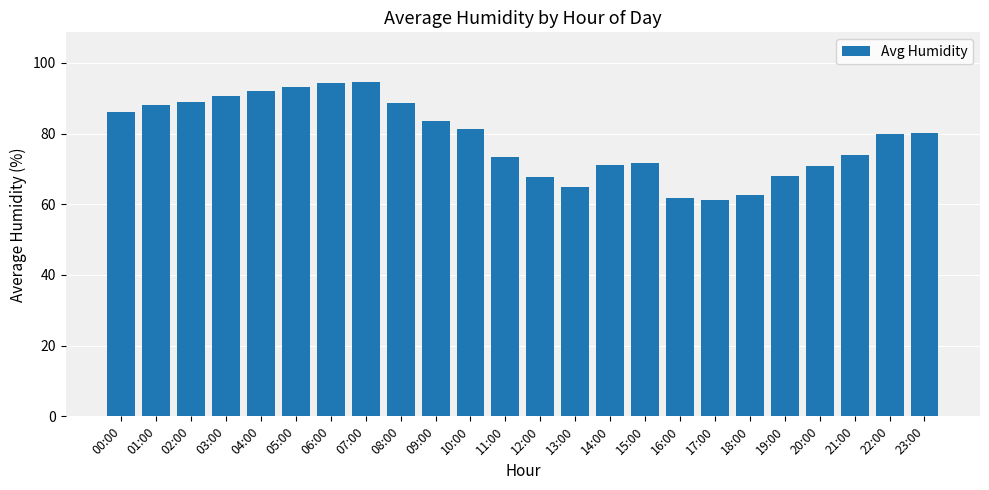

Approximately how many times larger is the value at 07:00 compared to 04:00?

1.0